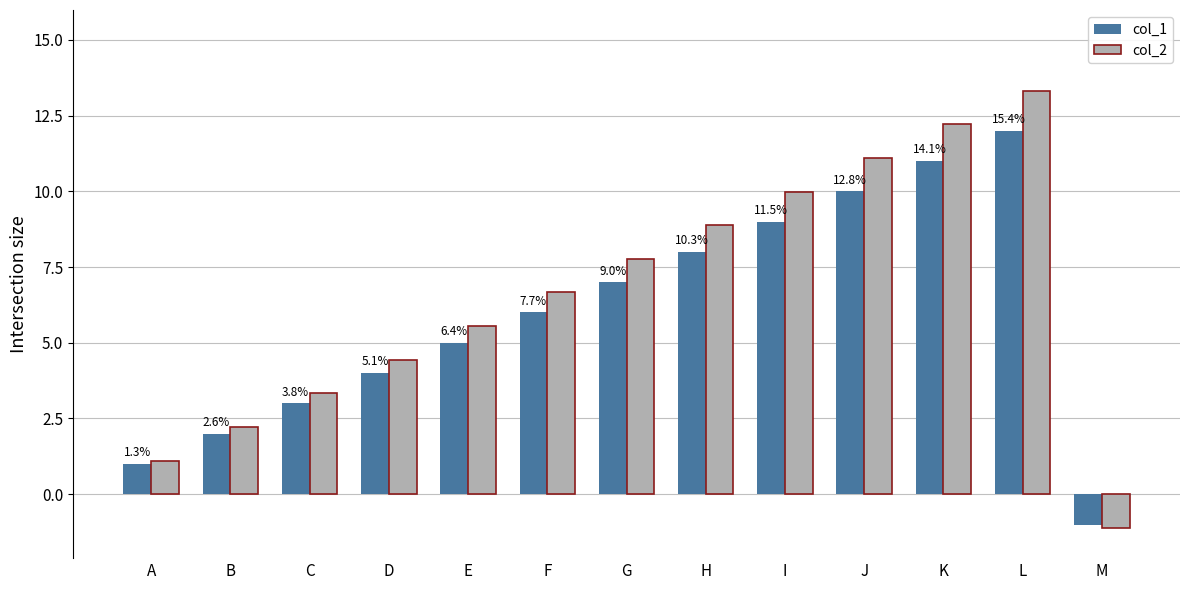

Which series changed the most between J and K?

col_2